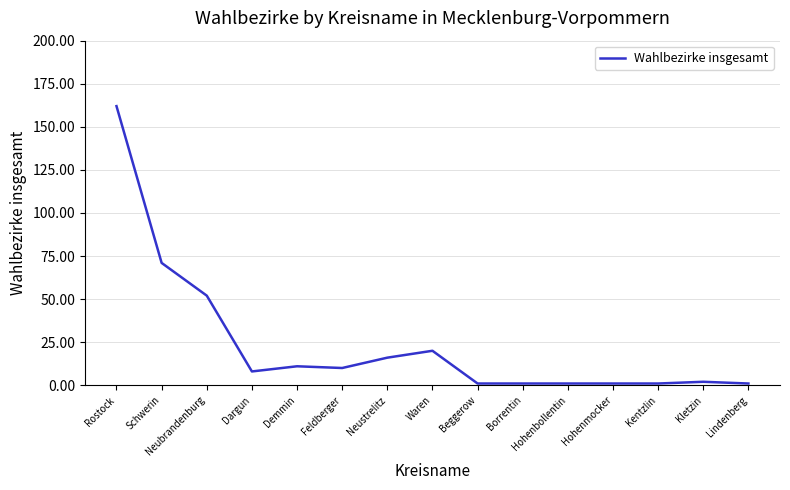

What is the ratio of the value at Lindenberg to the value at Borrentin?

1.0